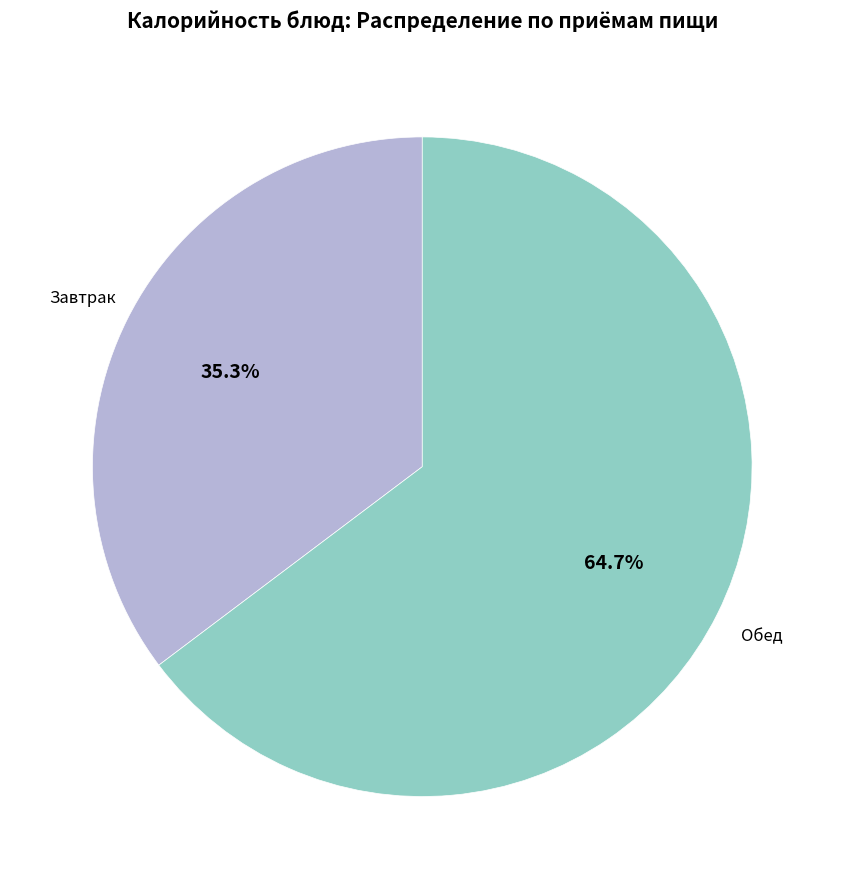

Does any single category account for the majority?

Yes